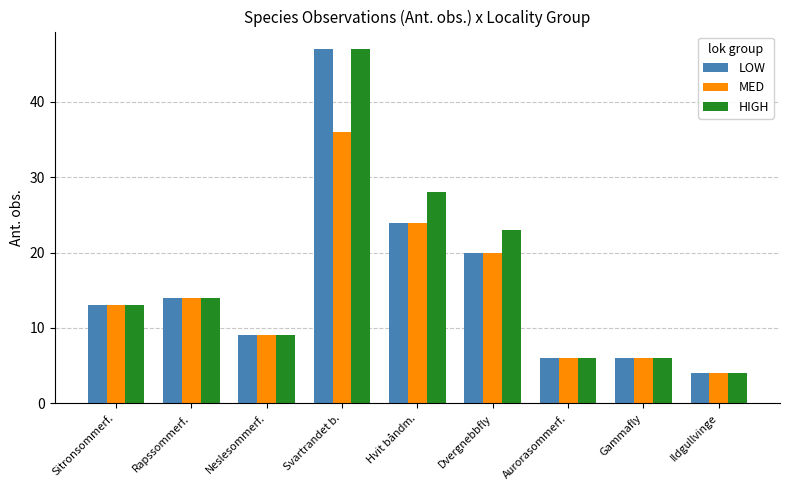

At which category does the chart reach its peak across all series?

Svartrandet b.